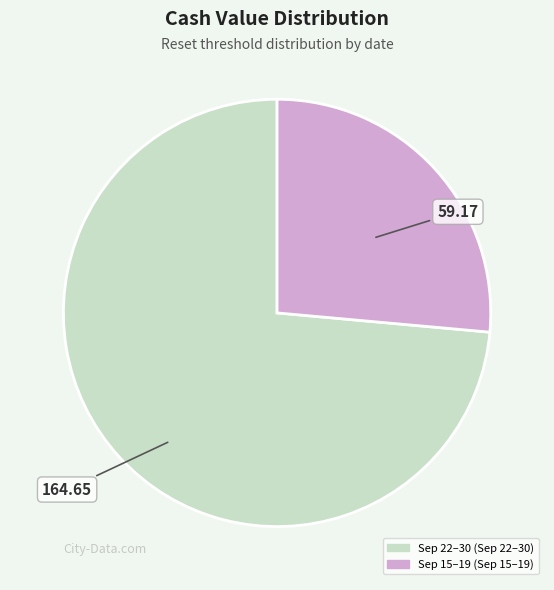

Does any single category account for the majority?

Yes